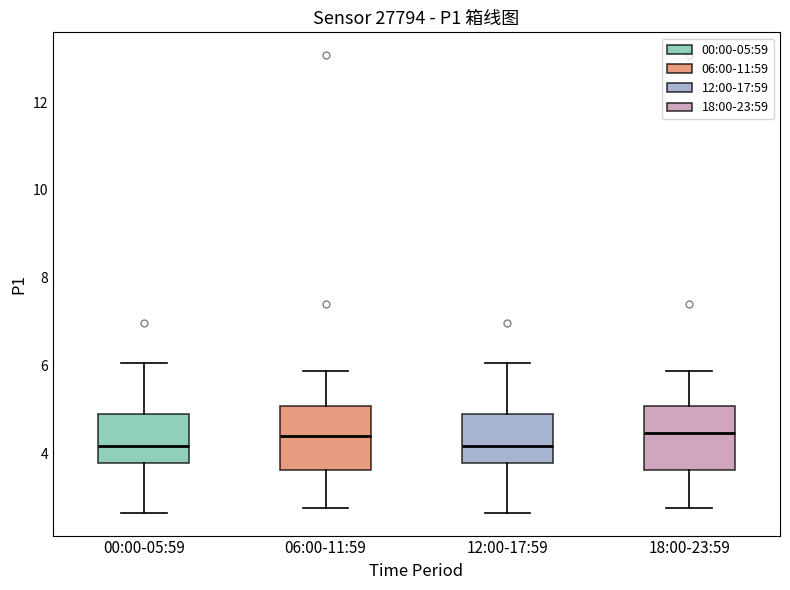

Where is the upper edge of the box for 18:00-23:59 on the y-axis? The values are not printed on the chart, so give them approximately, as read against the axis.

5.0